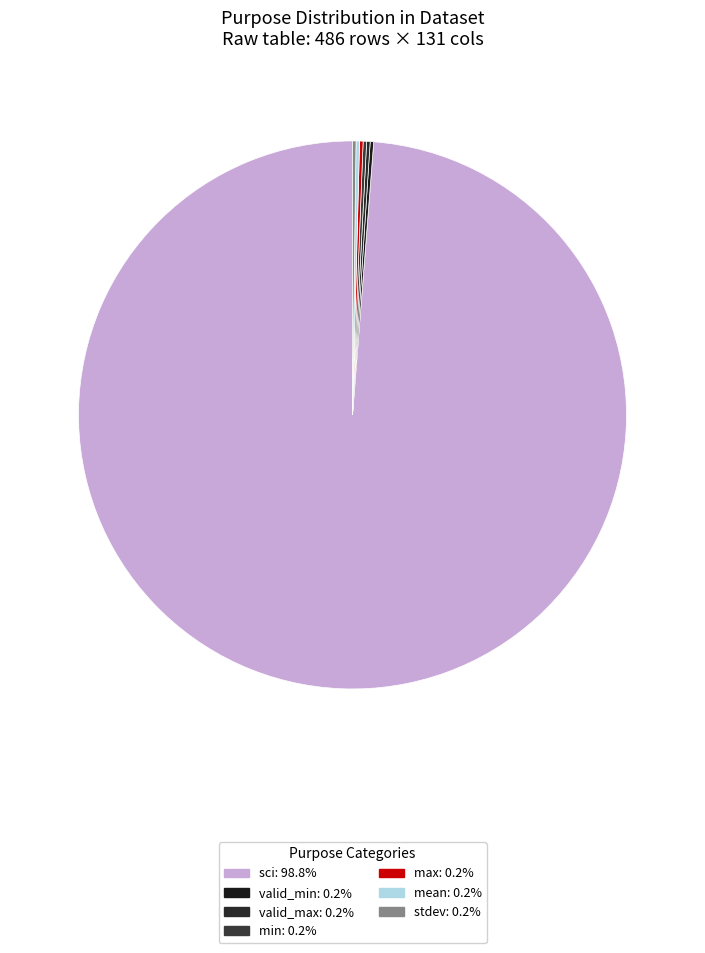

Rank the categories by value from highest to lowest.

sci, valid_min, valid_max, min, max, mean, stdev